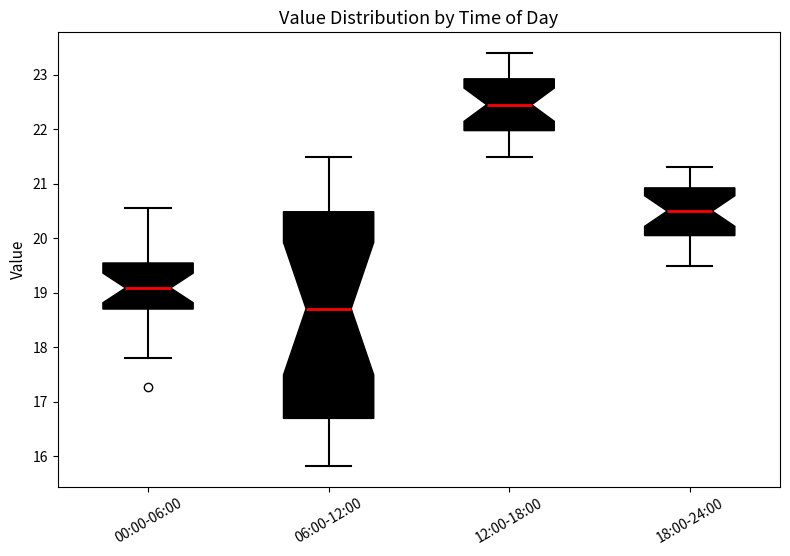

Where is the upper edge of the box for 06:00-12:00 on the y-axis? The values are not printed on the chart, so give them approximately, as read against the axis.

20.5